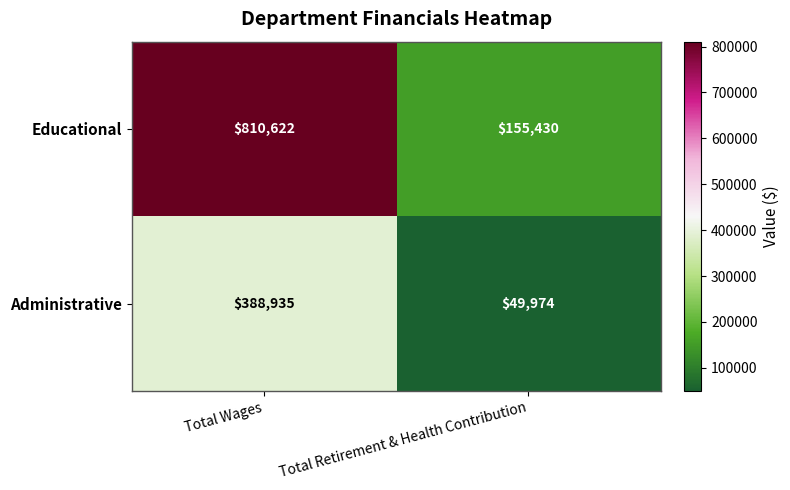

Reading left to right, what are all the values shown in this chart?

Educational: 810622	155430
Administrative: 388935	49974